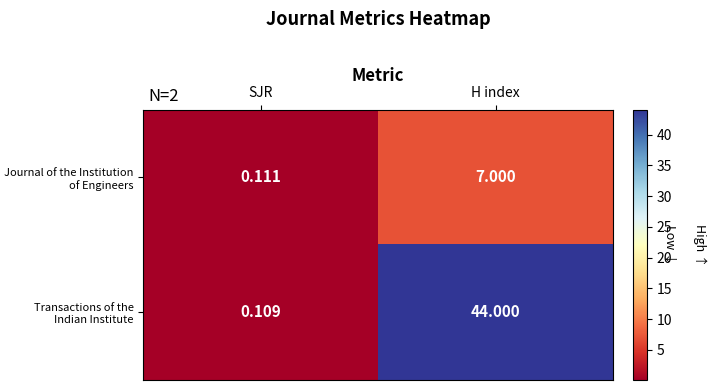

Where is Transactions of the Indian Institute nearest to the value 22?

SJR